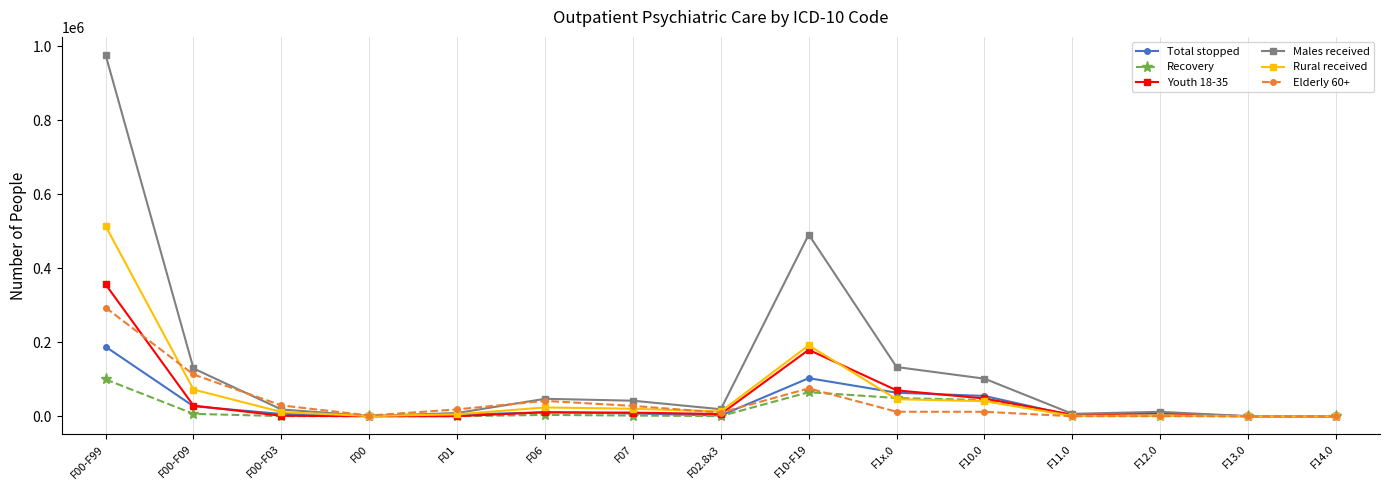

What position from the left is F10.0?

11